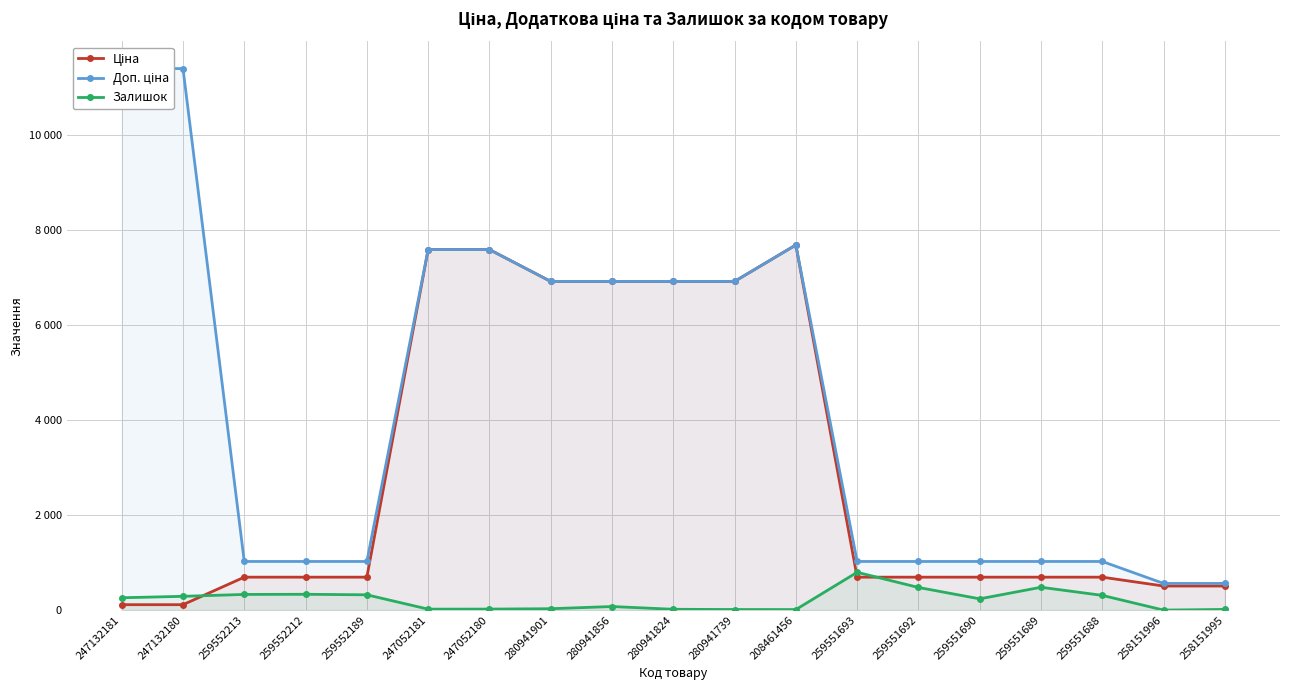

Does the chart display data point markers on the line(s)?

Yes